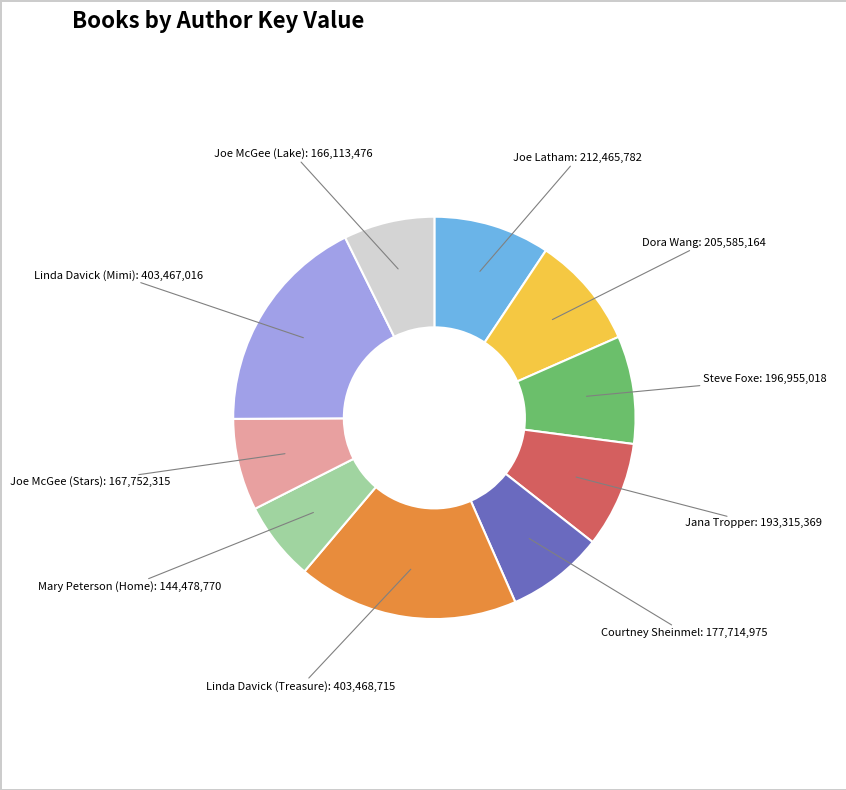

Is there any slice that represents more than half of the pie?

No